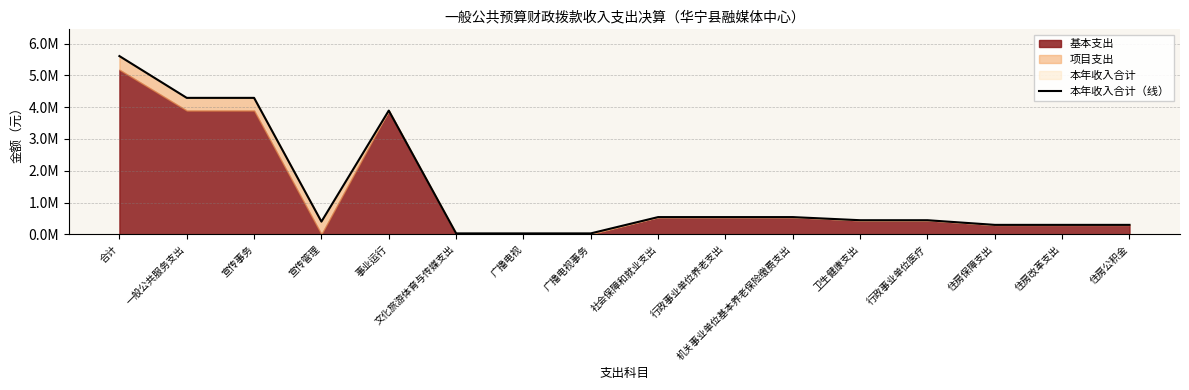

List the labels in order of value, smallest first.

文化旅游体育与传媒支出, 广播电视, 广播电视事务, 住房保障支出, 住房改革支出, 住房公积金, 宣传管理, 卫生健康支出, 行政事业单位医疗, 社会保障和就业支出, 行政事业单位养老支出, 机关事业单位基本养老保险缴费支出, 事业运行, 一般公共服务支出, 宣传事务, 合计